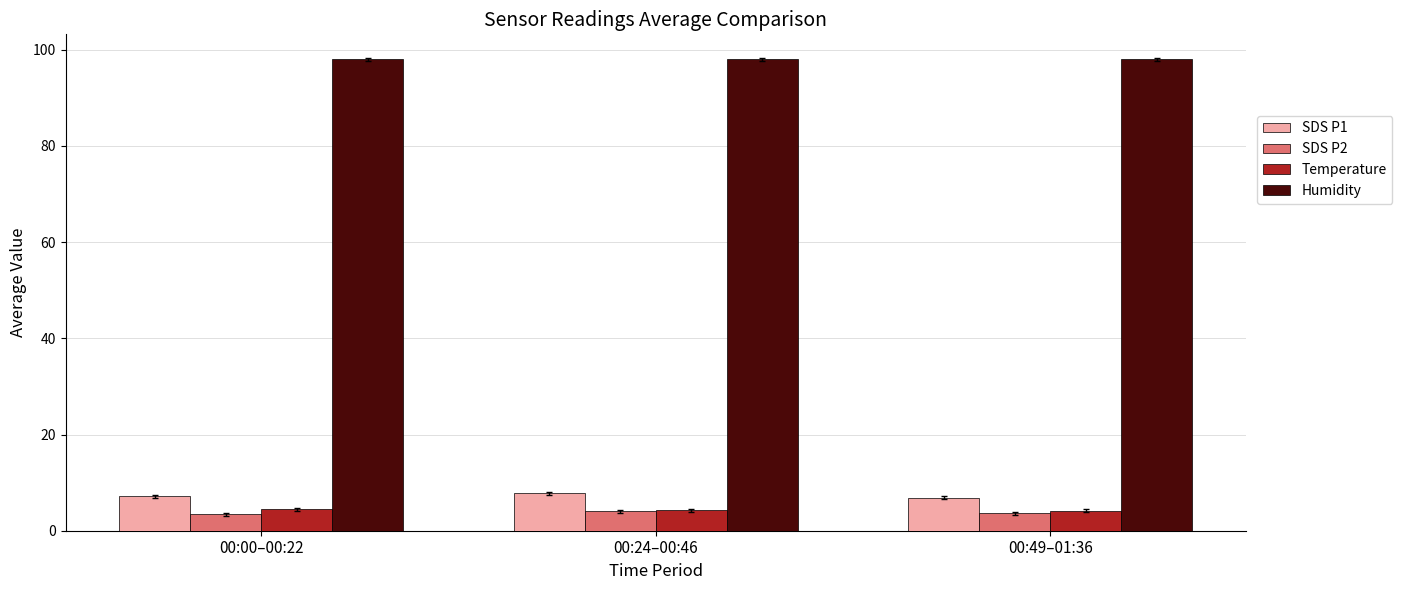

What is the highest value of the Temperature series?

4.4